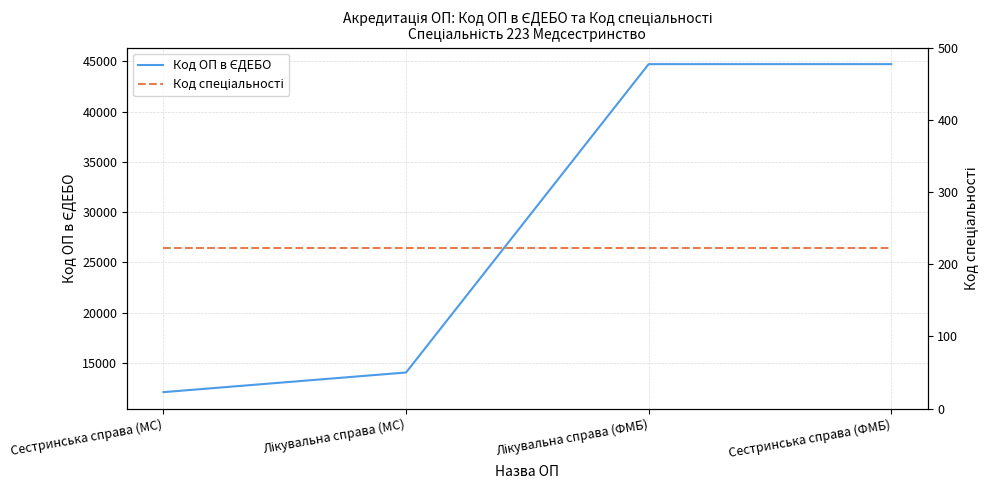

What is the sum of all Код спеціальності values?

892